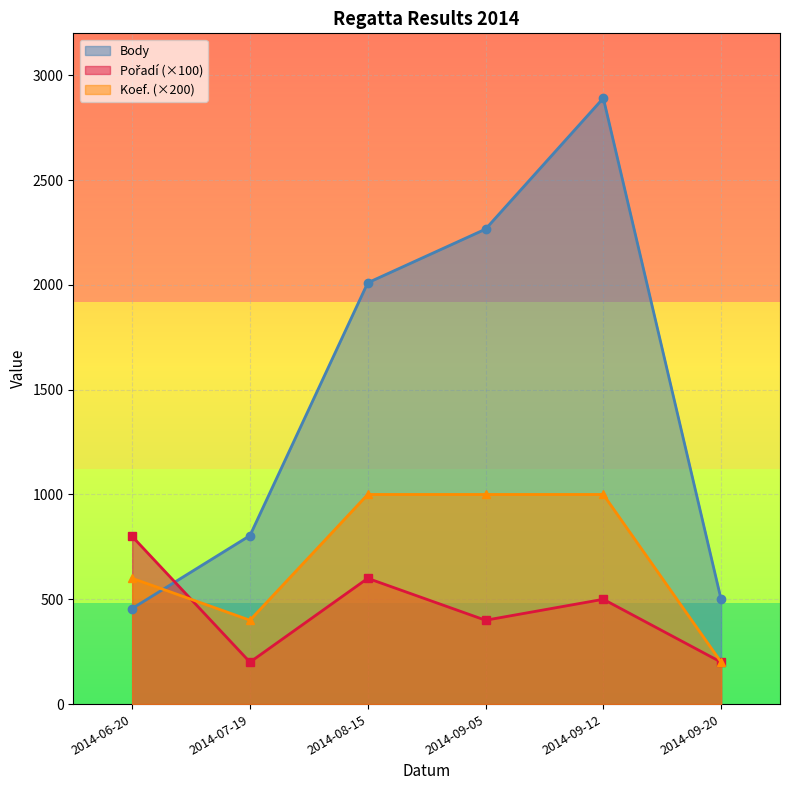

What is the sum of all Body values?

8926